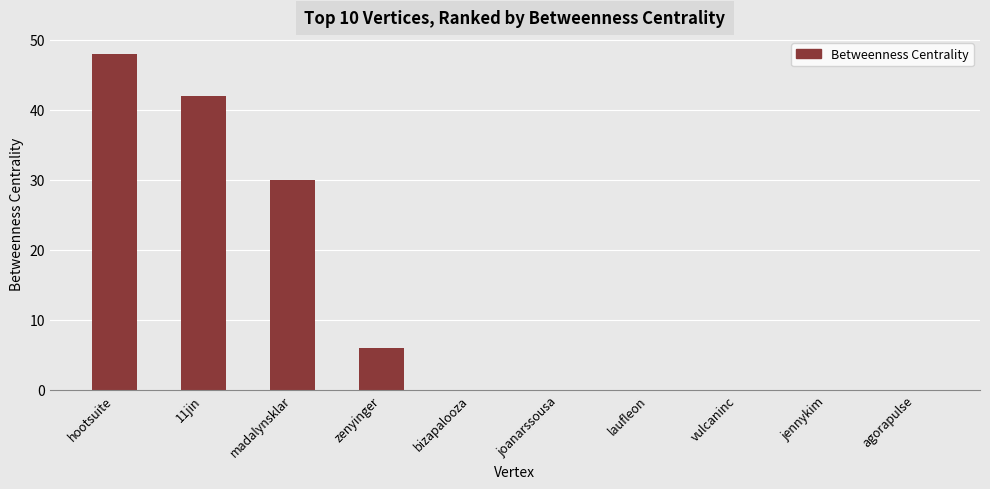

Count the number of data series in this chart.

1